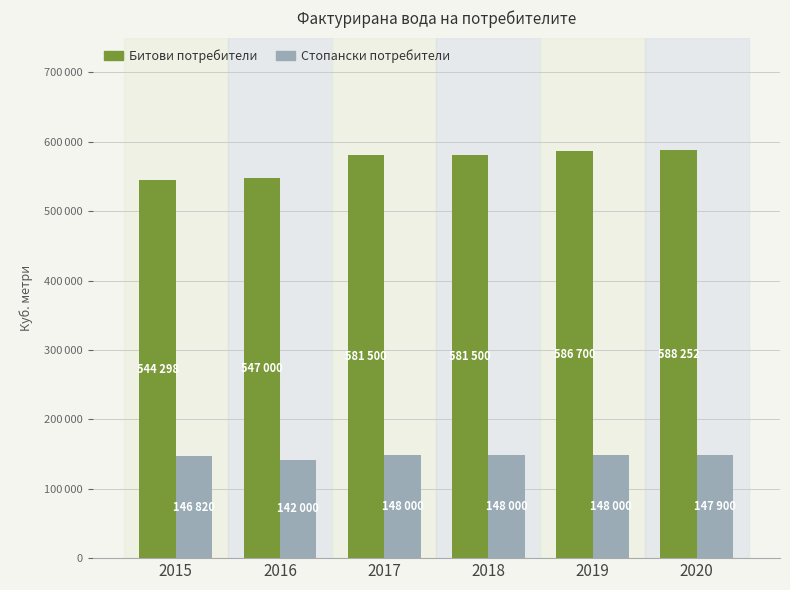

Which label corresponds to the largest value in the chart?

2020